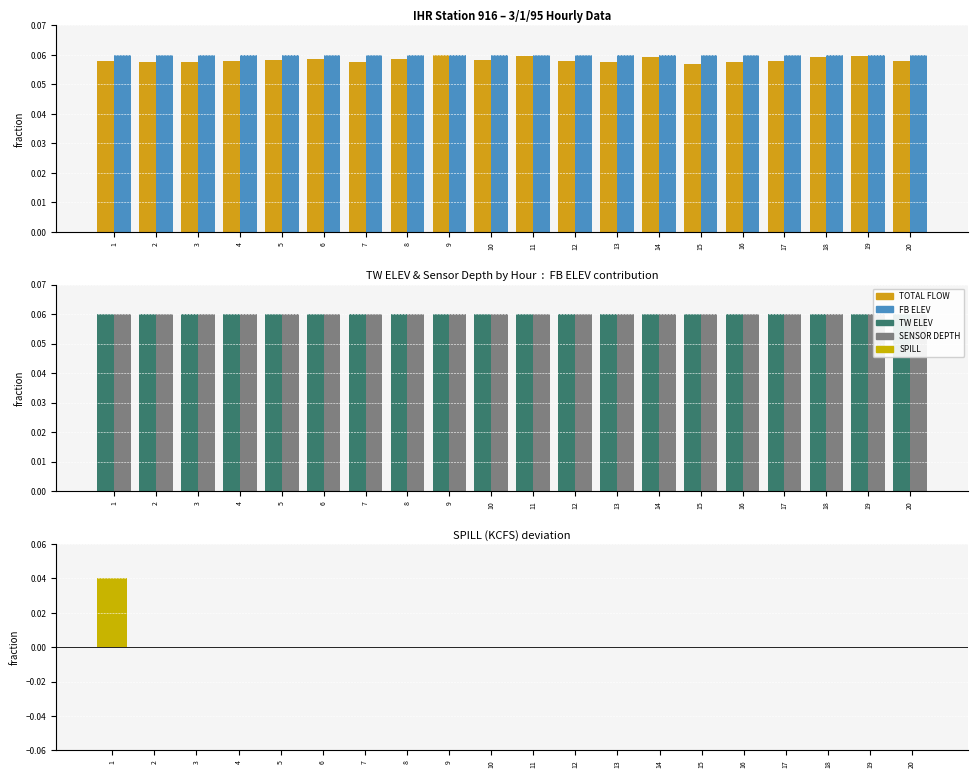

How many bars are there in each group?

5